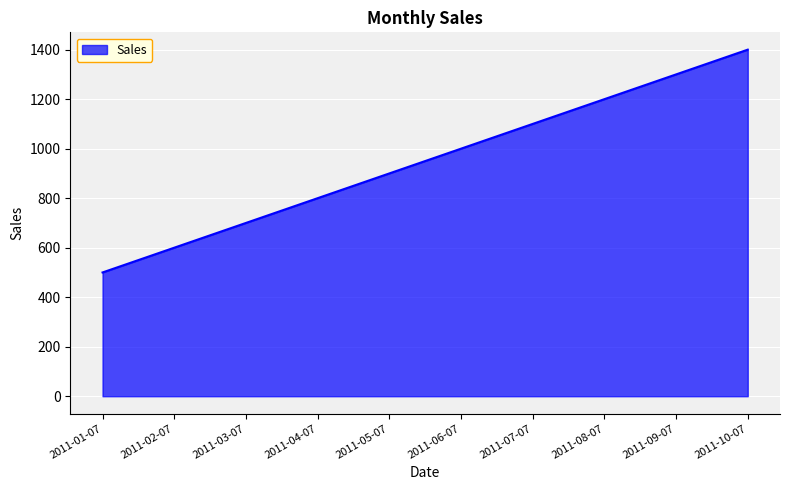

True or false: there are more than 0 points higher than both neighbors.

False